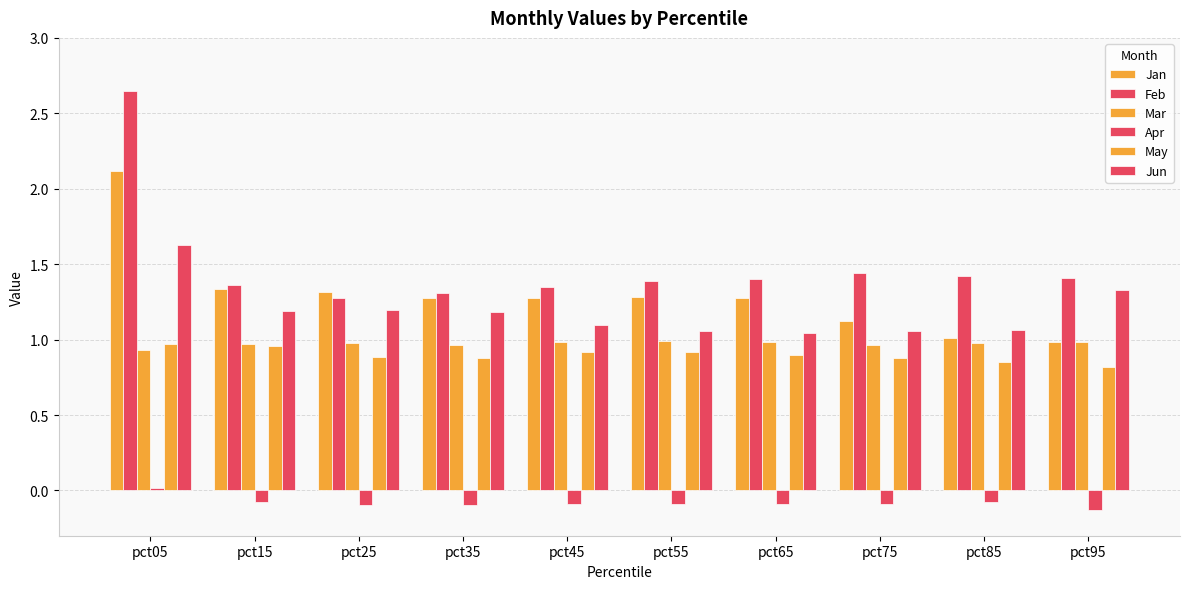

Reading left to right, transcribe all the data shown in this chart.

Jan: pct05=2.1	pct15=1.3	pct25=1.3	pct35=1.3	pct45=1.3	pct55=1.3	pct65=1.3	pct75=1.1	pct85=1.0	pct95=1.0
Feb: pct05=2.6	pct15=1.4	pct25=1.3	pct35=1.3	pct45=1.4	pct55=1.4	pct65=1.4	pct75=1.4	pct85=1.4	pct95=1.4
Mar: pct05=0.9	pct15=1.0	pct25=1.0	pct35=1.0	pct45=1.0	pct55=1.0	pct65=1.0	pct75=1.0	pct85=1.0	pct95=1.0
Apr: pct05=0.0	pct15=-0.1	pct25=-0.1	pct35=-0.1	pct45=-0.1	pct55=-0.1	pct65=-0.1	pct75=-0.1	pct85=-0.1	pct95=-0.1
May: pct05=1.0	pct15=1.0	pct25=0.9	pct35=0.9	pct45=0.9	pct55=0.9	pct65=0.9	pct75=0.9	pct85=0.8	pct95=0.8
Jun: pct05=1.6	pct15=1.2	pct25=1.2	pct35=1.2	pct45=1.1	pct55=1.1	pct65=1.0	pct75=1.1	pct85=1.1	pct95=1.3